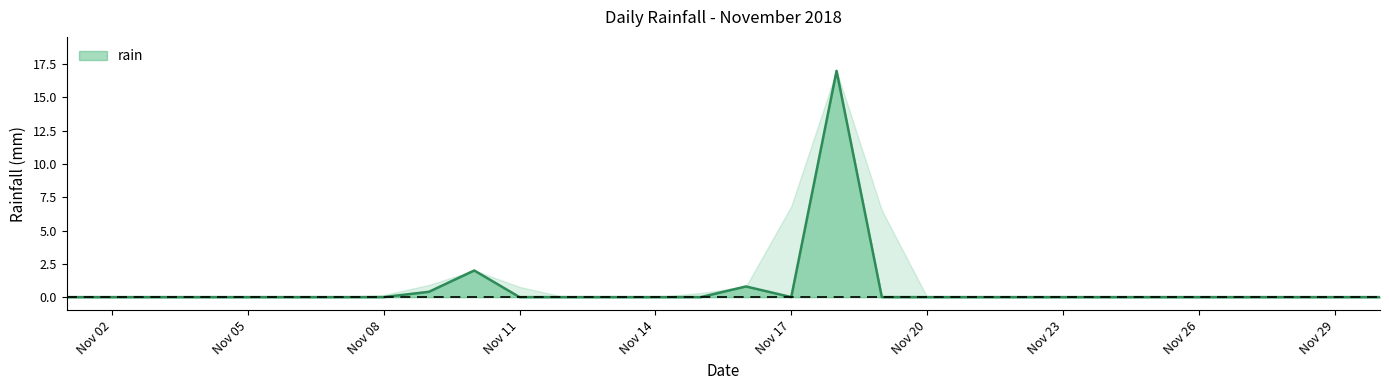

What is the difference between the maximum and minimum values?

17.0